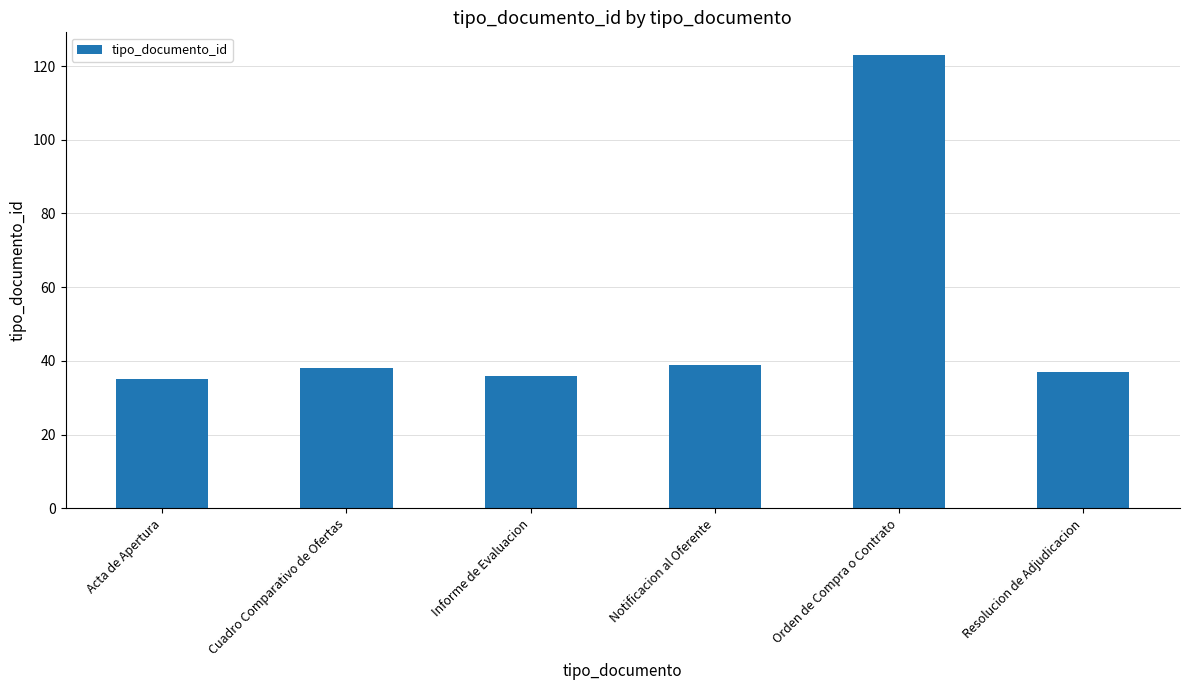

What is the smallest value displayed?

35